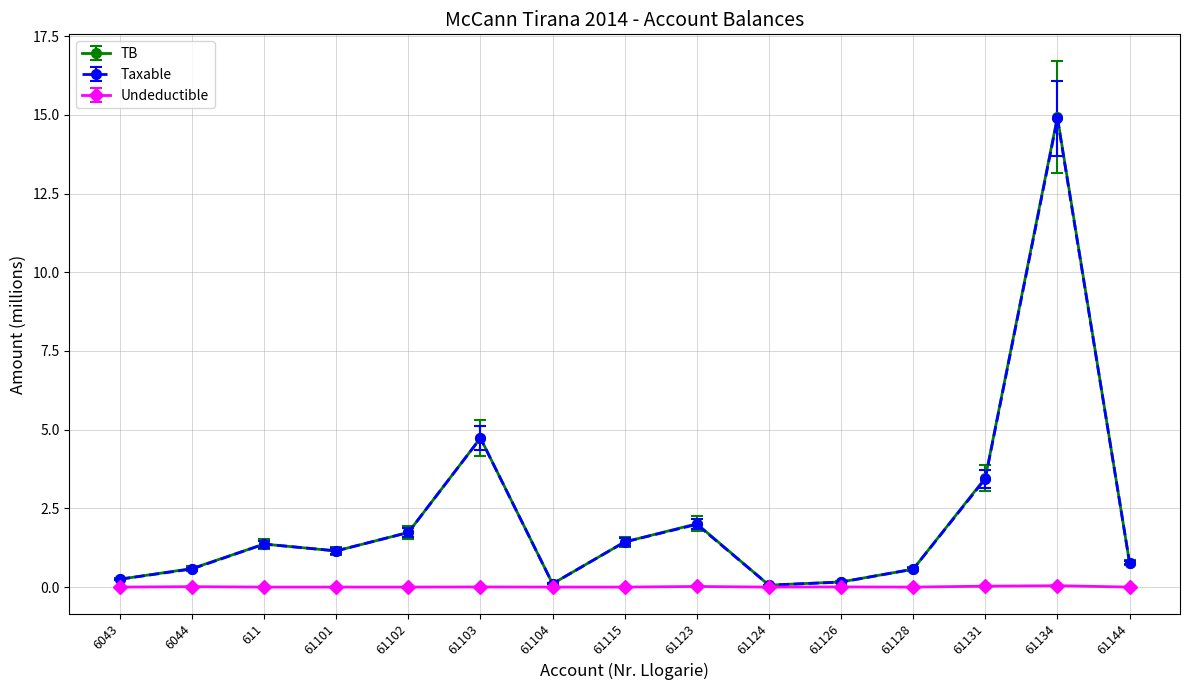

What is the approximate value of TB at 6044?

0.6